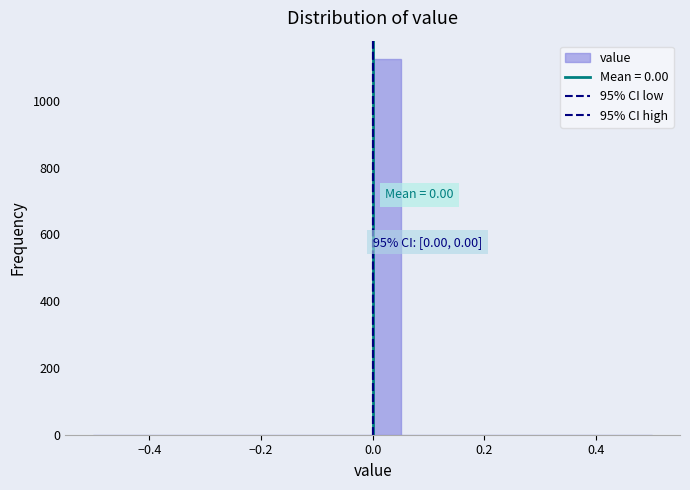

Around what value on the x-axis is the tallest bar? Give the approximate position of its centre, as read against the axis.

0.02